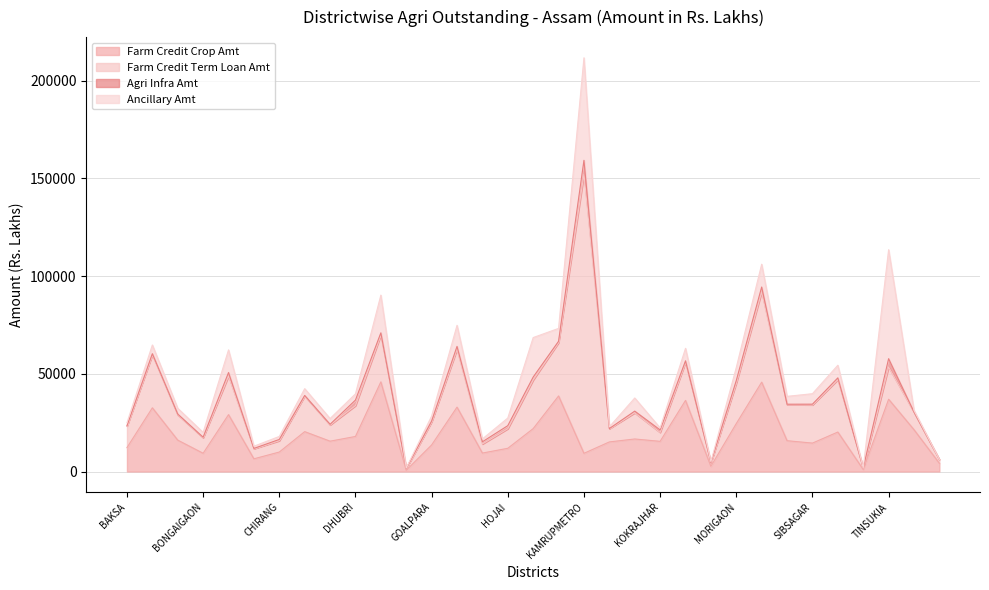

Between DHUBRI and NAGAON, which series saw the biggest shift?

Farm Credit Term Loan Amt